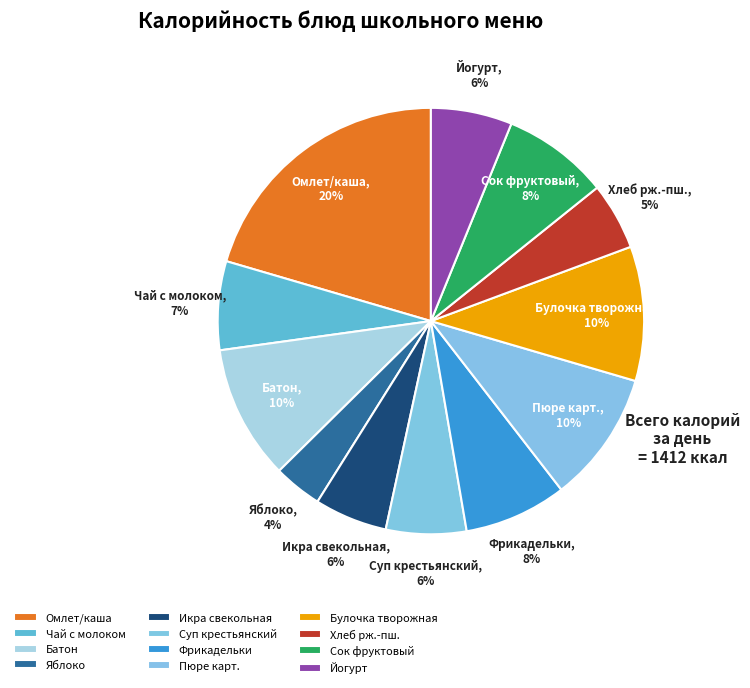

True or false: Чай с молоком accounts for 17% of the total.

False